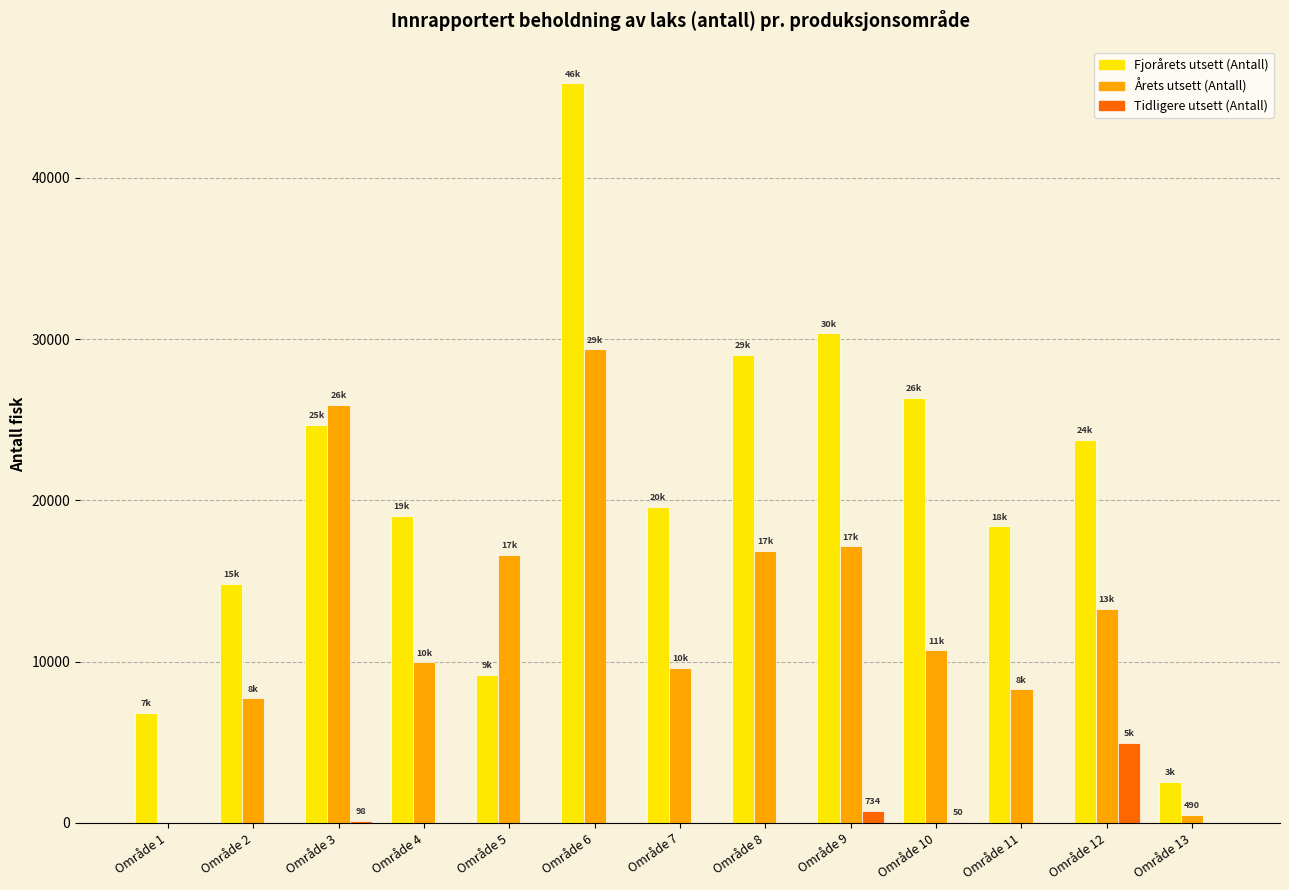

What is the sum of all Årets utsett (Antall) values?

165870.7